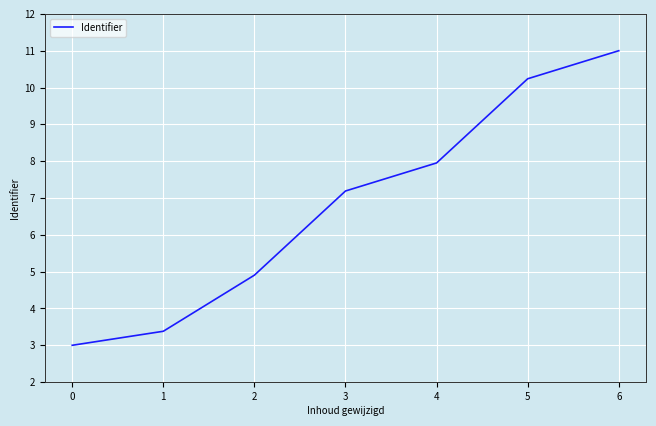

How many lines are shown in the chart?

1